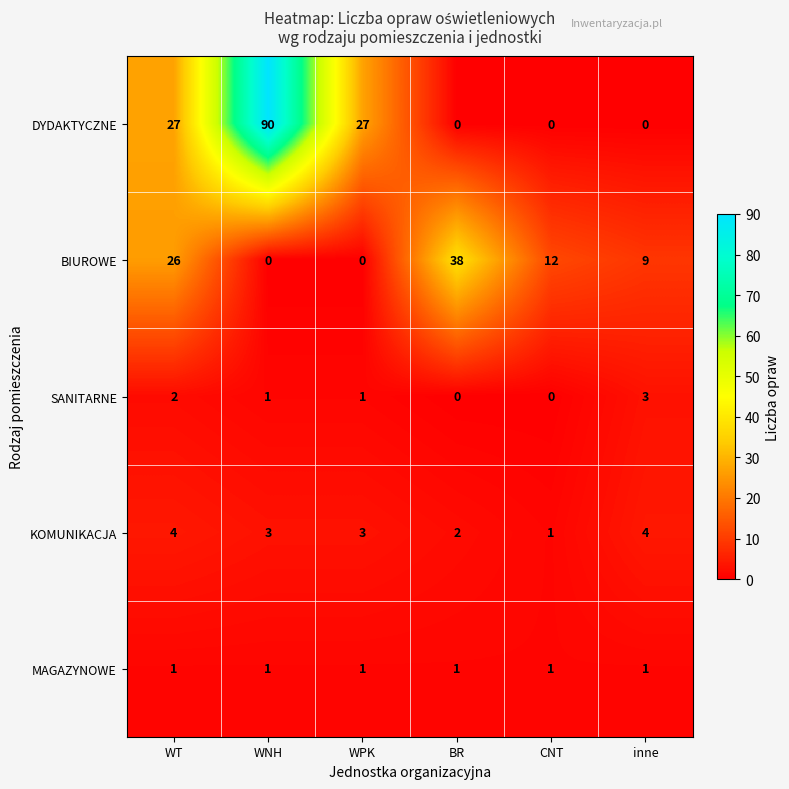

What is the difference between the maximum and second lowest values in the SANITARNE series?

3